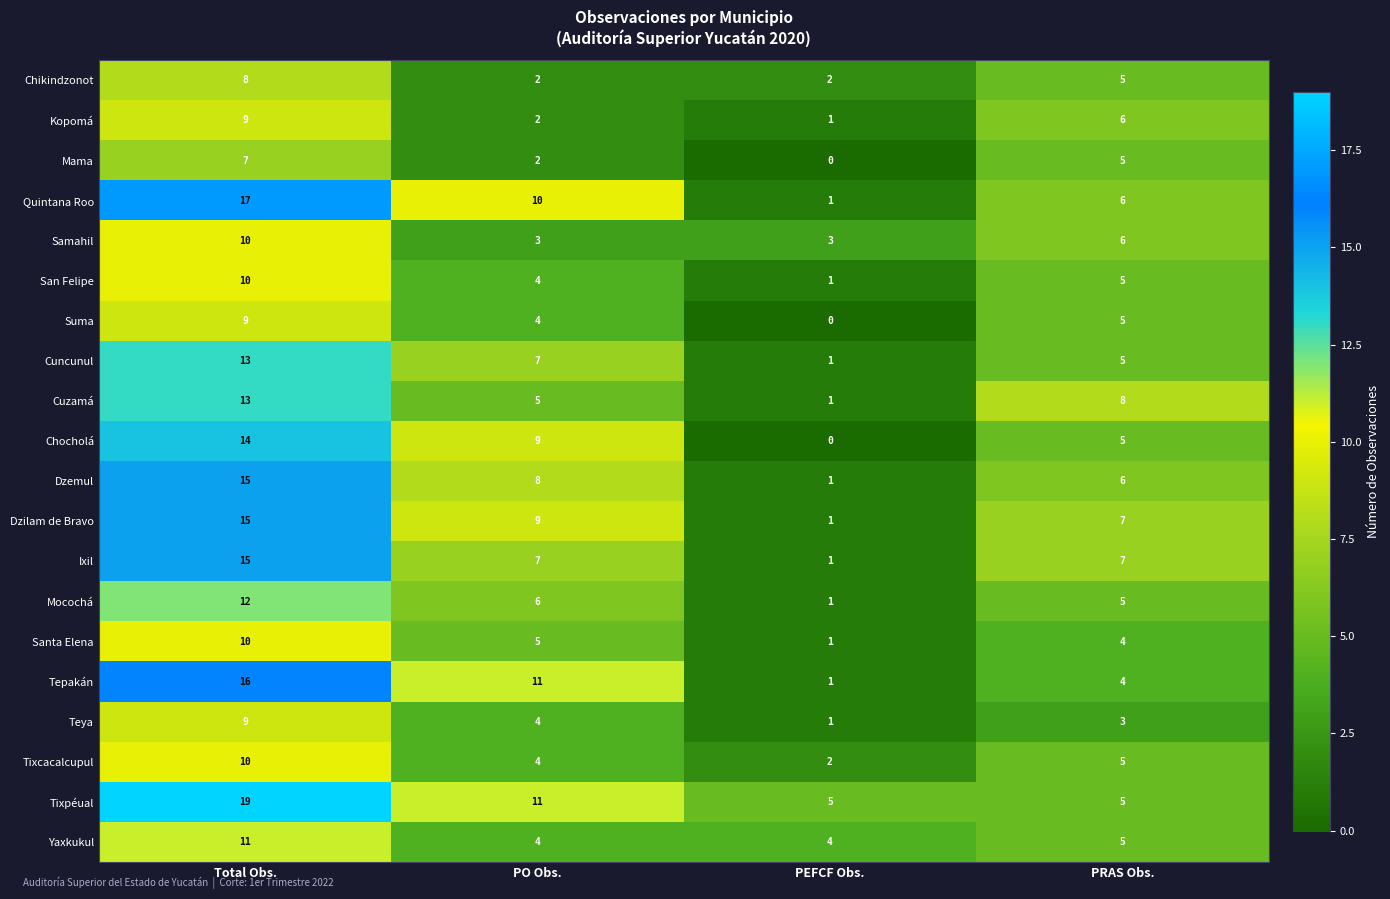

At which label is Kopomá closest to 5?

PRAS Obs.